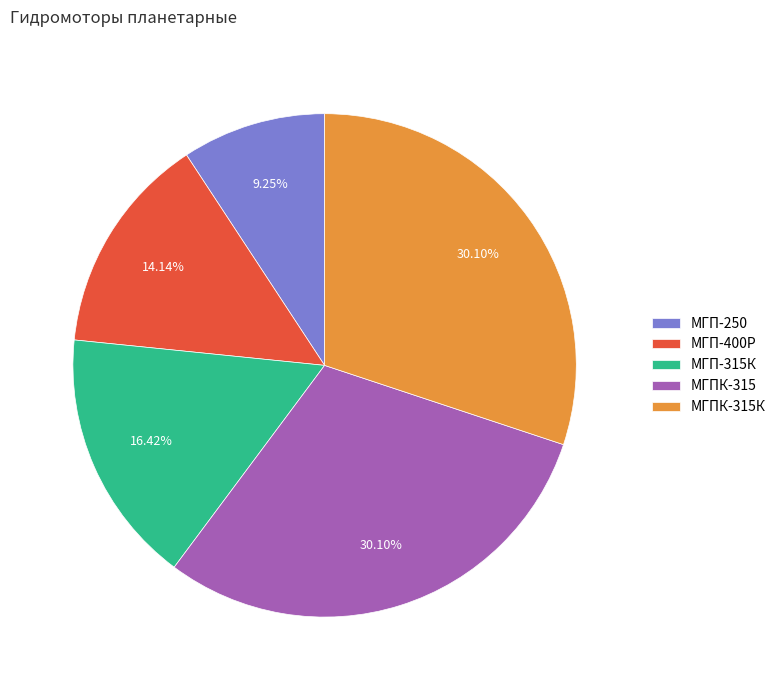

The МГП-315К slice represents 7% of the pie. True or false?

False